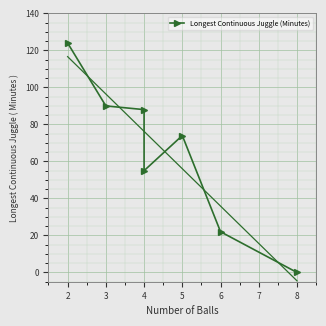

What is the value of the 2nd point from the left?

90